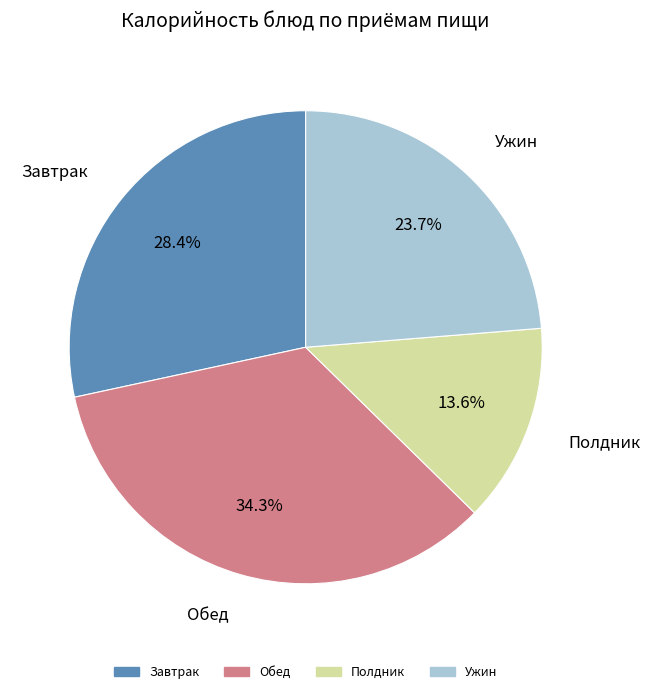

Is there any slice that represents more than half of the pie?

No